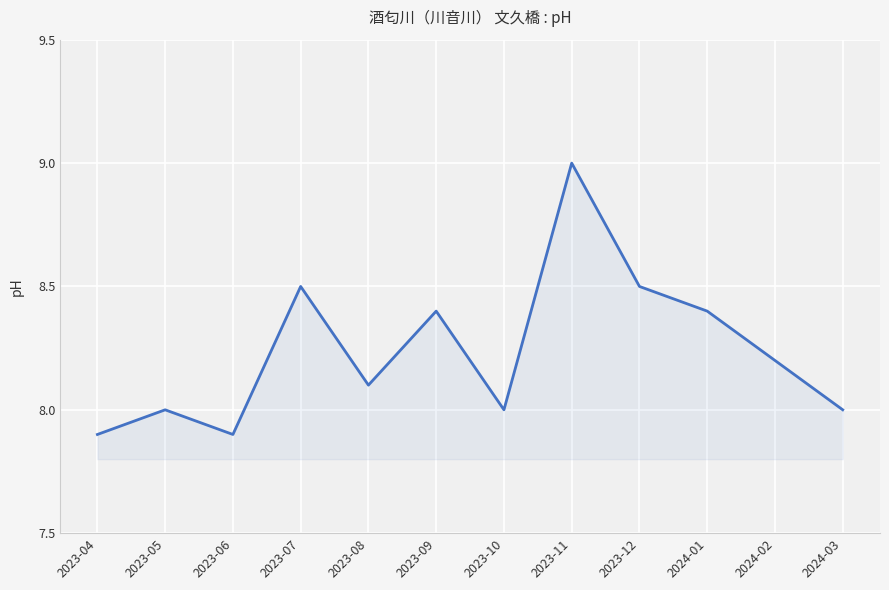

The value at 2024-03 is 8.0. True or false?

True